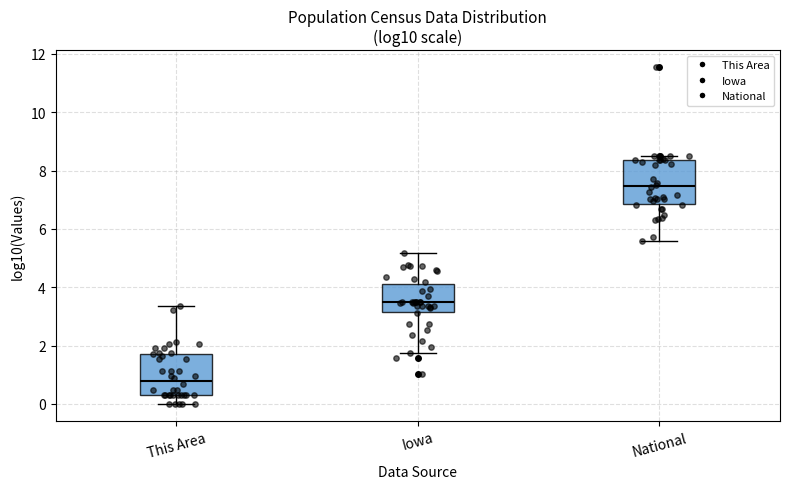

Reading left to right, read every box against the y-axis: the position of its median line, the range the box covers, and the ends of its whiskers. The values are not printed on the chart, so give them approximately, as read against the axis.

This Area: median 0.8, box 0.4 to 1.8, whiskers 0.0 to 3.4
Iowa: median 3.4, box 3.2 to 4.2, whiskers 1.8 to 5.2
National: median 7.4, box 6.8 to 8.4, whiskers 5.6 to 8.4 (just above the box's upper edge)